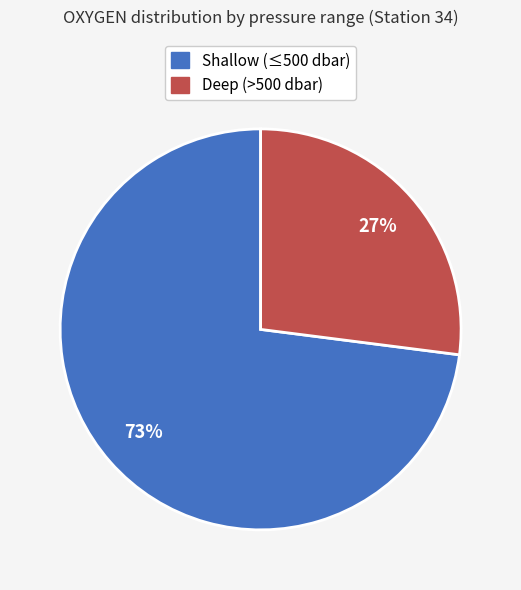

Count the number of slices in the pie.

2